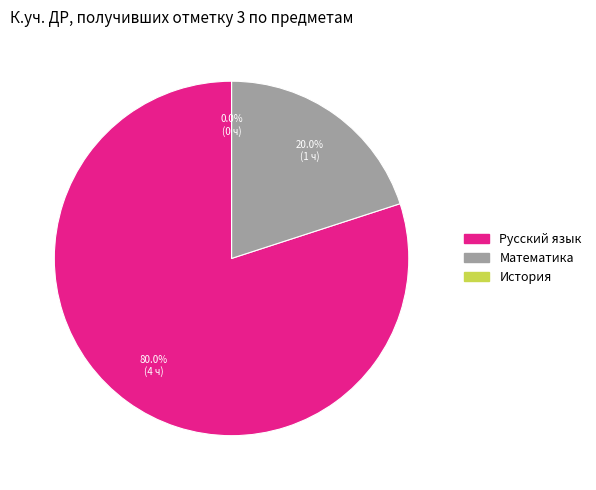

Rank the categories by value from highest to lowest.

Русский язык, Математика, История